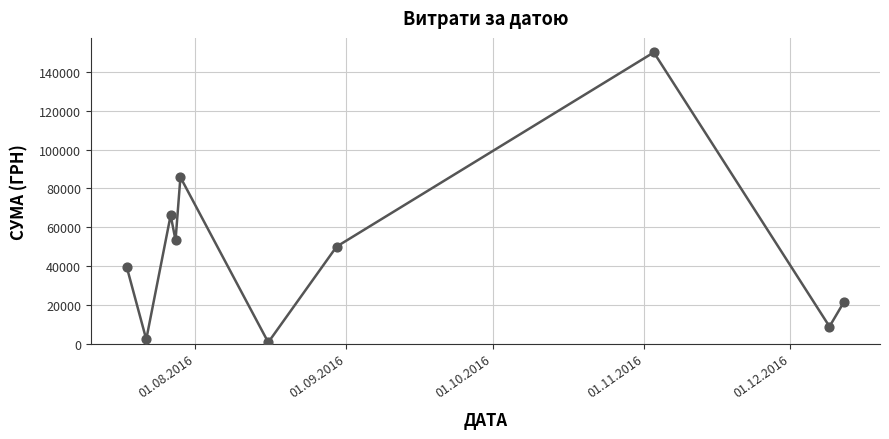

What is the difference between the maximum and minimum values?

149607.7